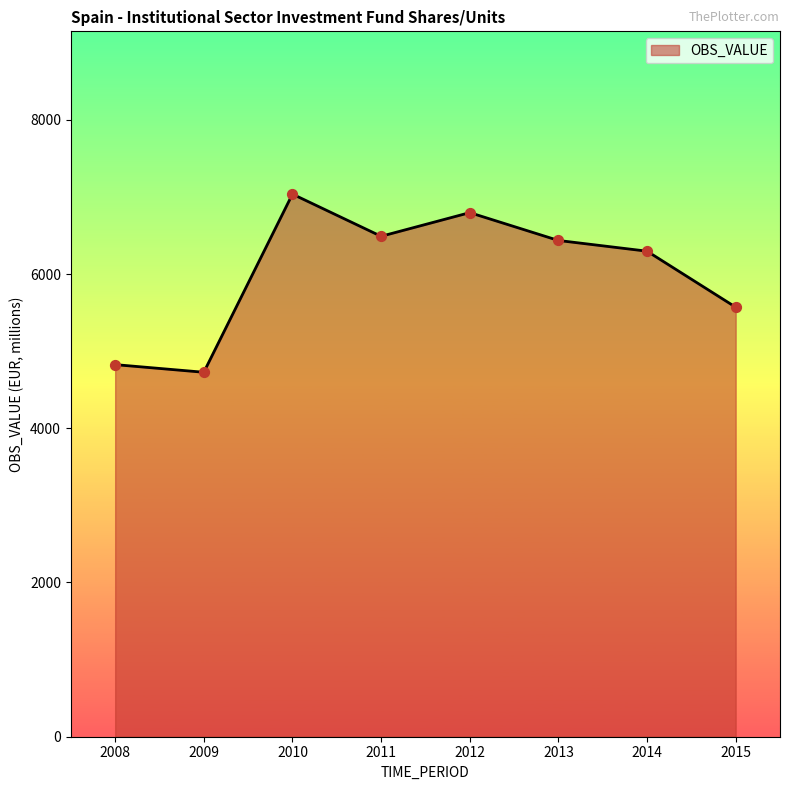

What is the change in value from 2013 to 2015?

-865